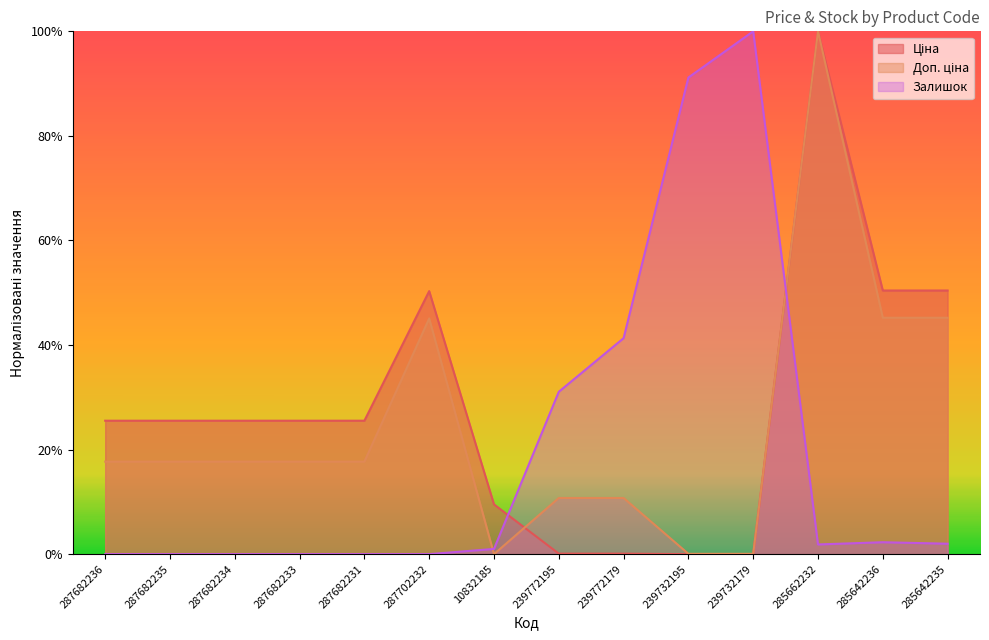

How many interior local valleys does the Доп. ціна series have?

1